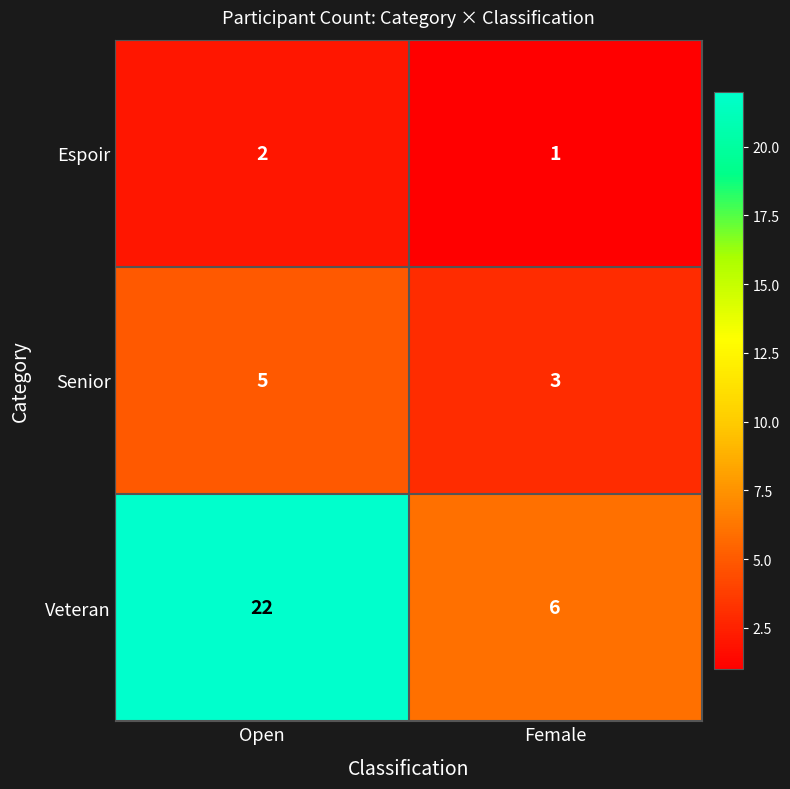

What is the average value of the Veteran series?

14